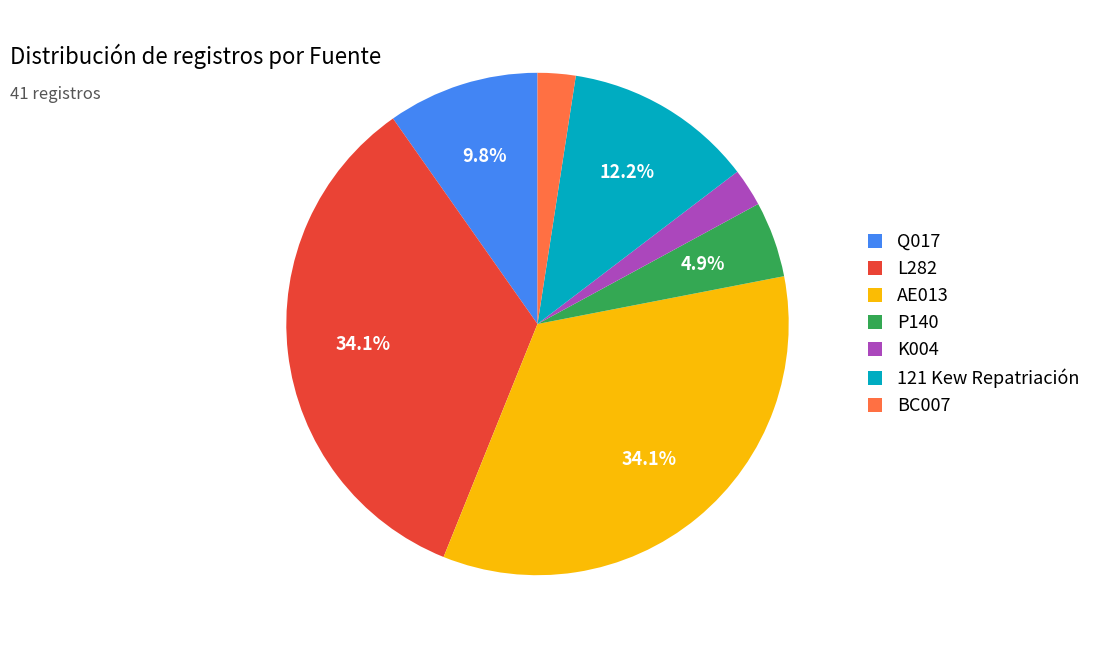

How many slices are in this pie chart?

7